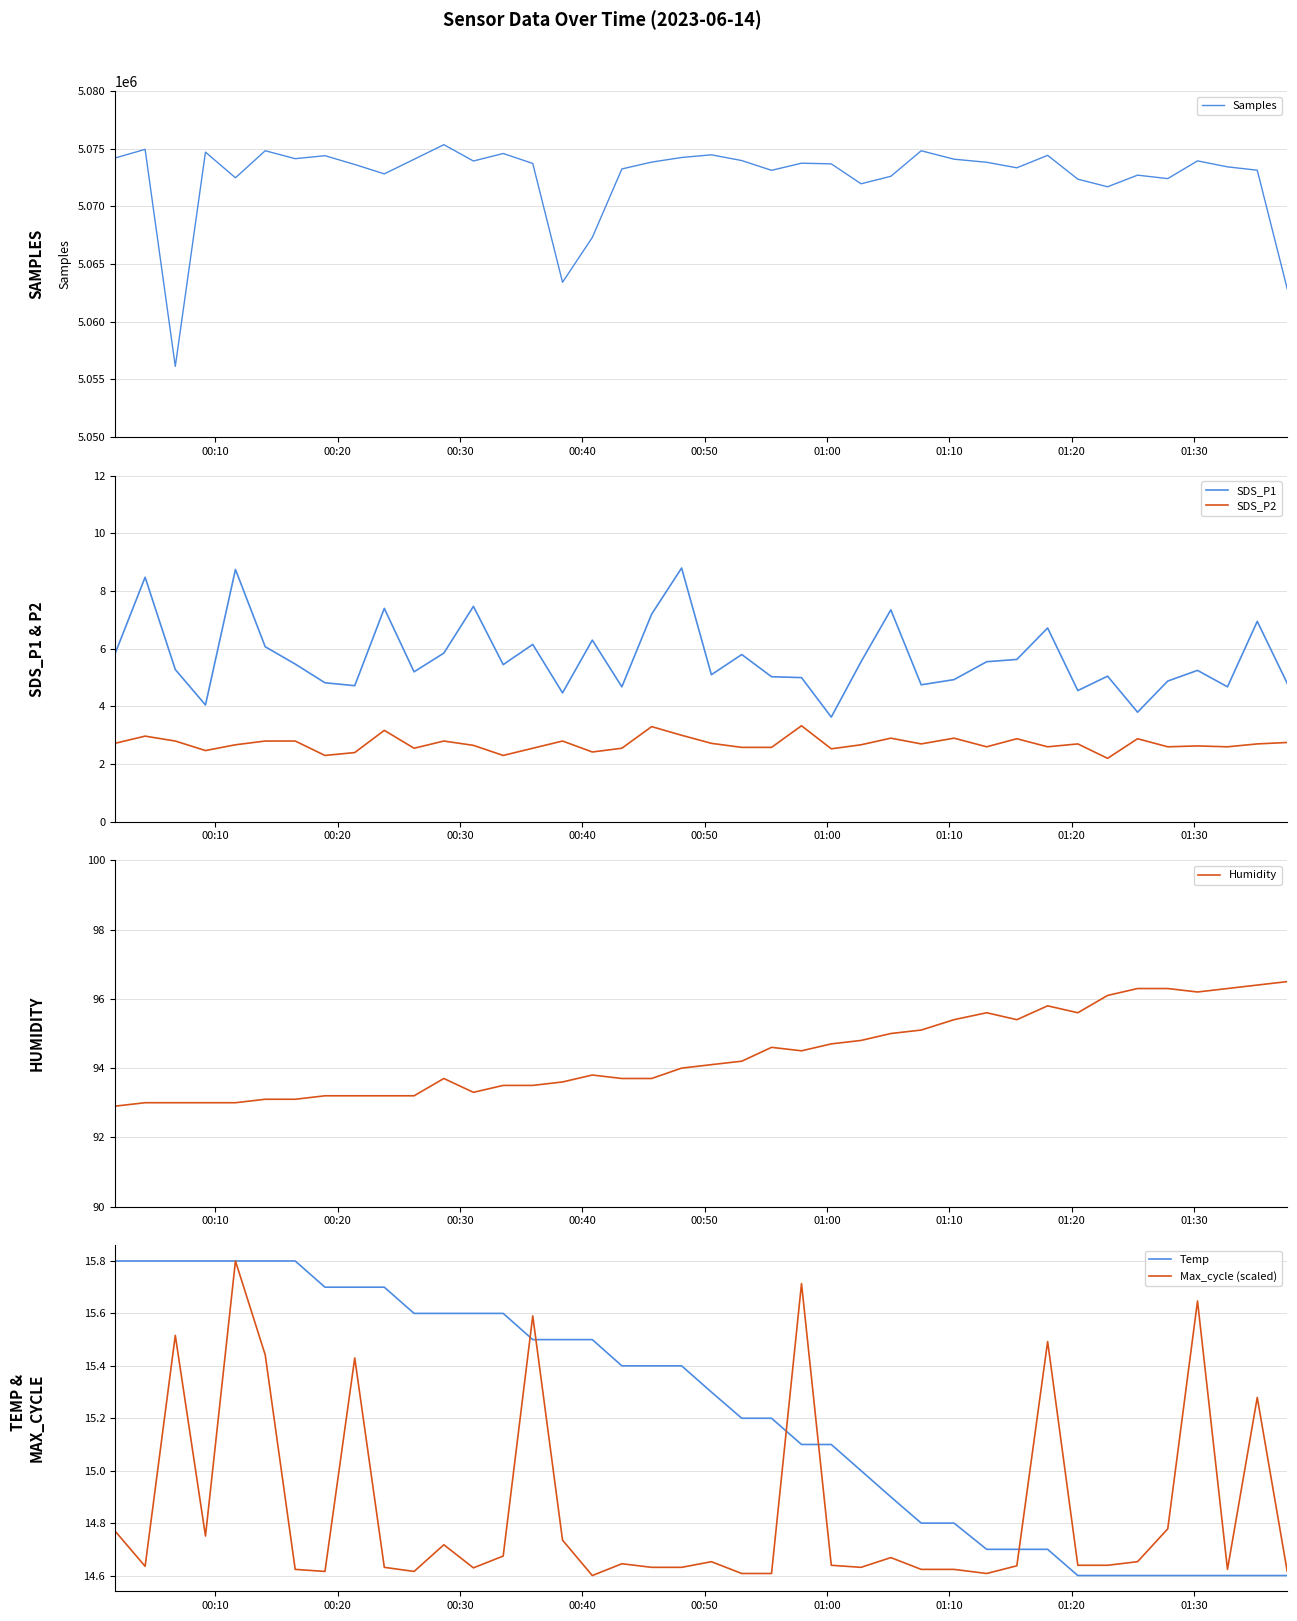

True or false: SDS_P2 and SDS_P1 cross at least once.

False